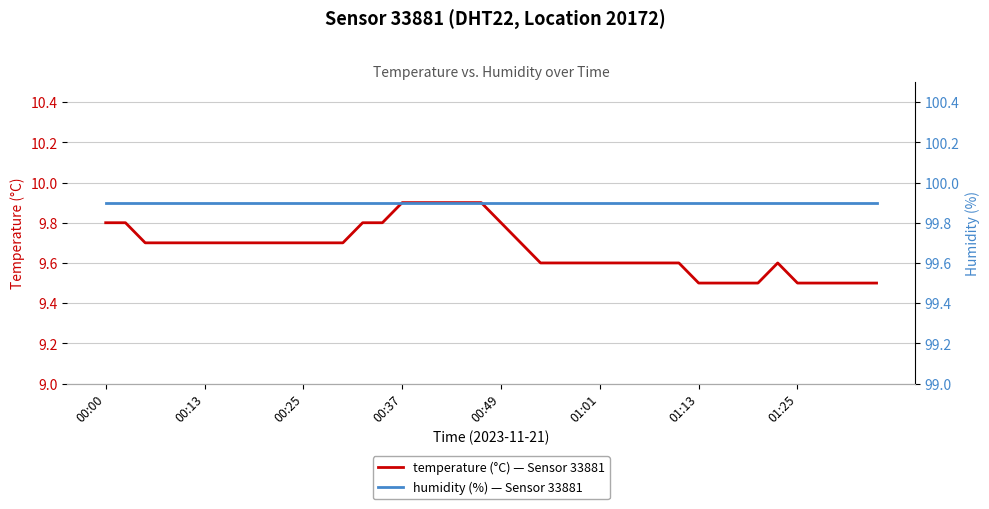

True or false: temperature (°C) — Sensor 33881 has a value of 9.5 at 32.

True